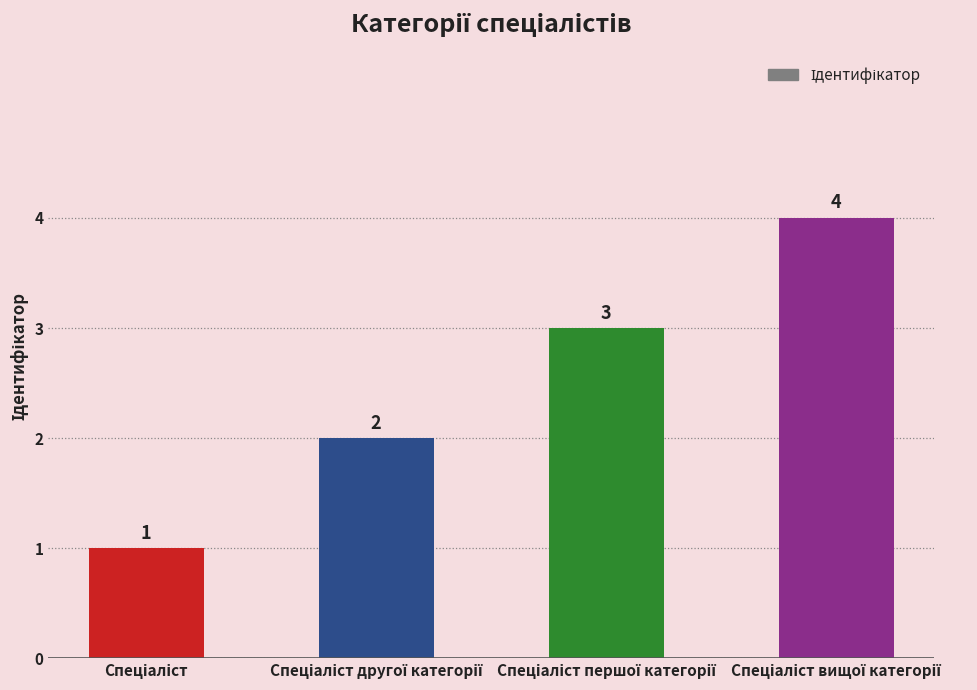

What is the difference between the maximum and minimum values?

3